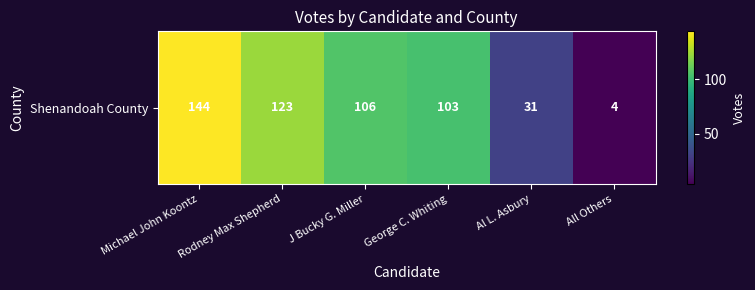

Reading left to right, extract all data points from this chart.

Michael John Koontz=144	Rodney Max Shepherd=123	J Bucky G. Miller=106	George C. Whiting=103	Al L. Asbury=31	All Others=4